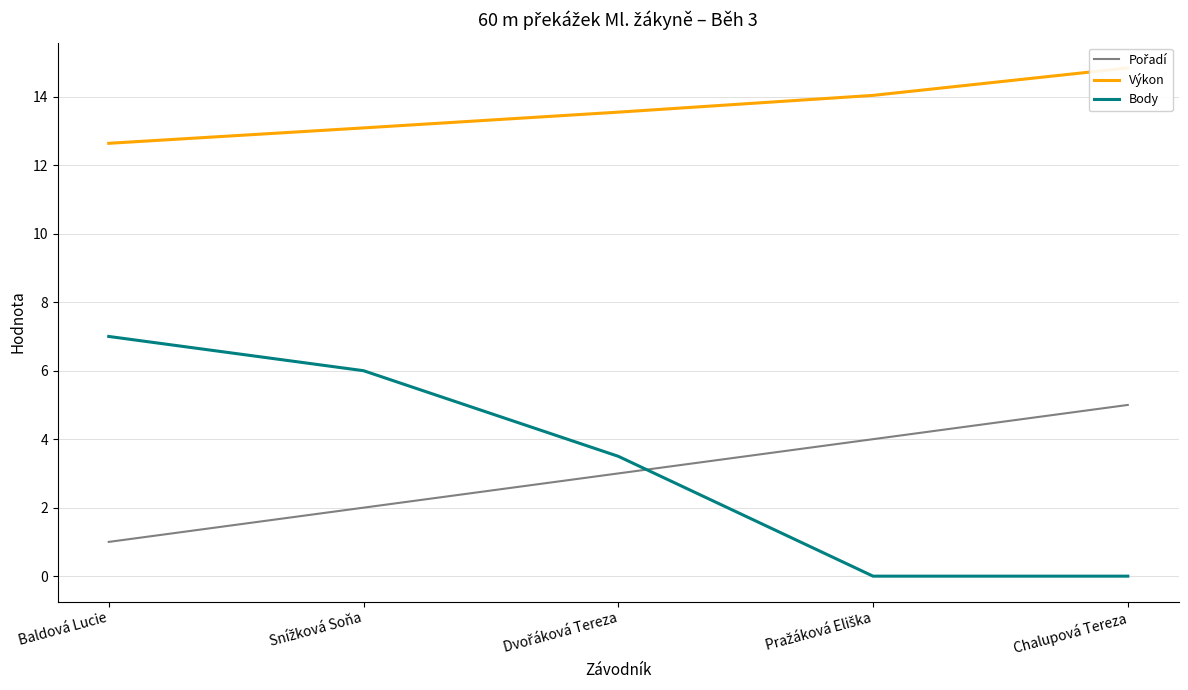

What is the value of the Výkon point at the 1st from the left?

12.6